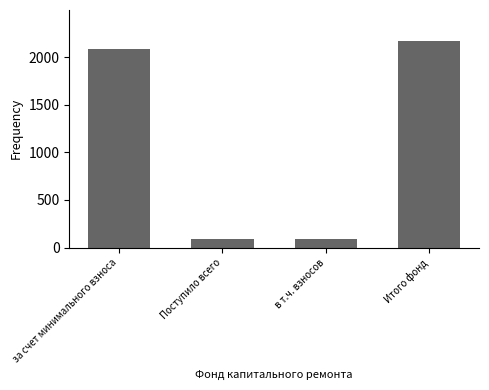

Read the value at Итого фонд.

2169.2